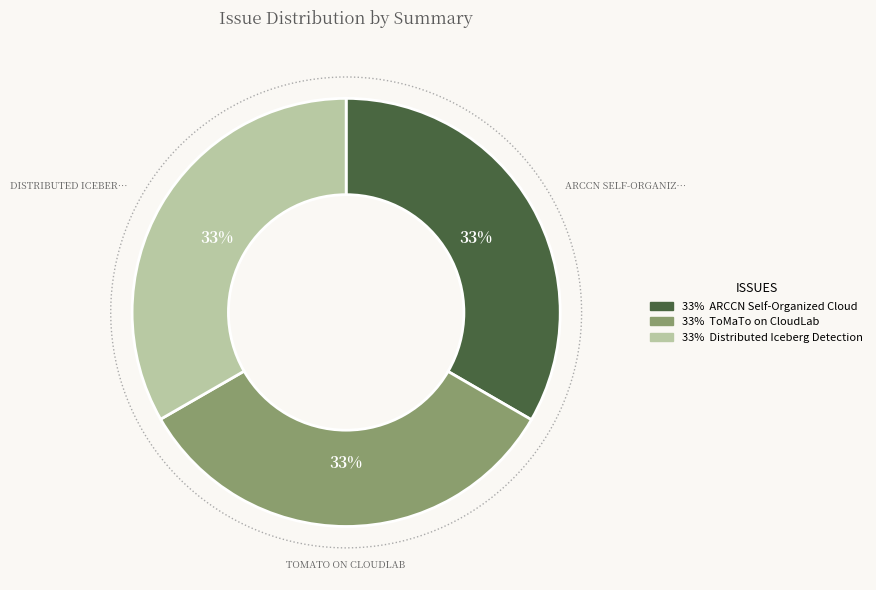

True or false: ARCCN Self-Organized Cloud accounts for 42% of the total.

False